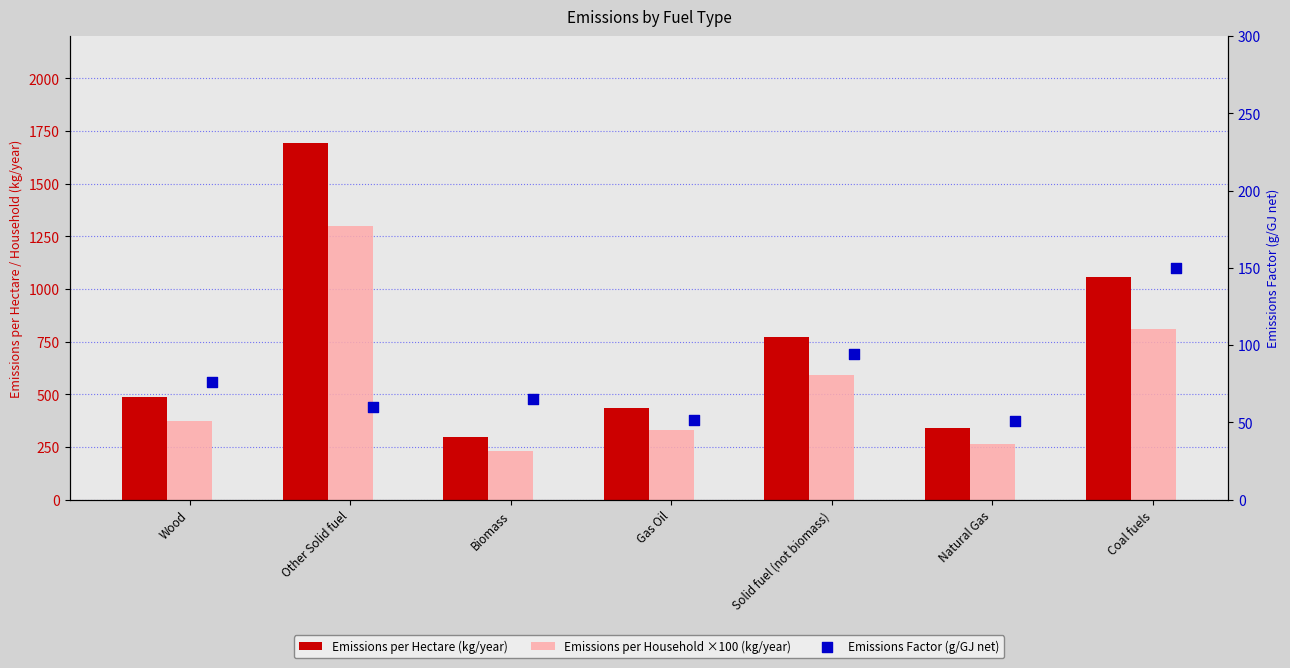

Which series contains the lowest Y value?

Emissions Factor (g/GJ net)